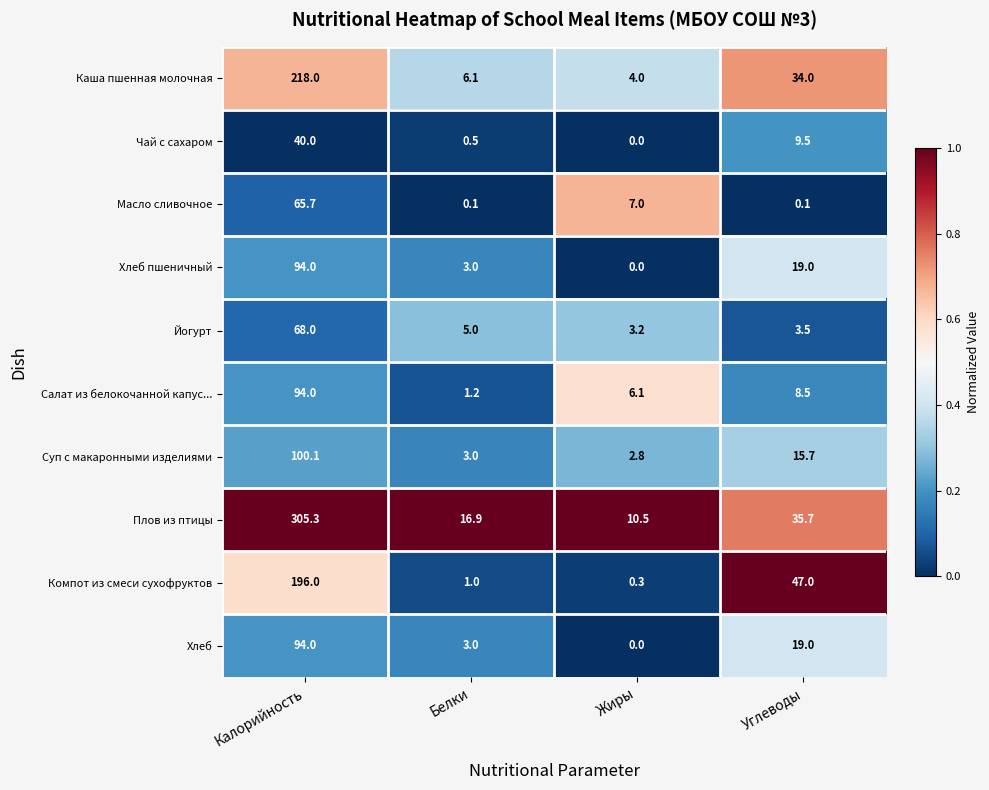

Which series has the largest total across all categories?

Плов из птицы